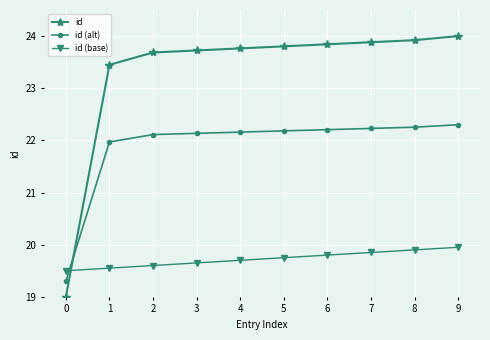

Which series has the widest spread of values?

id